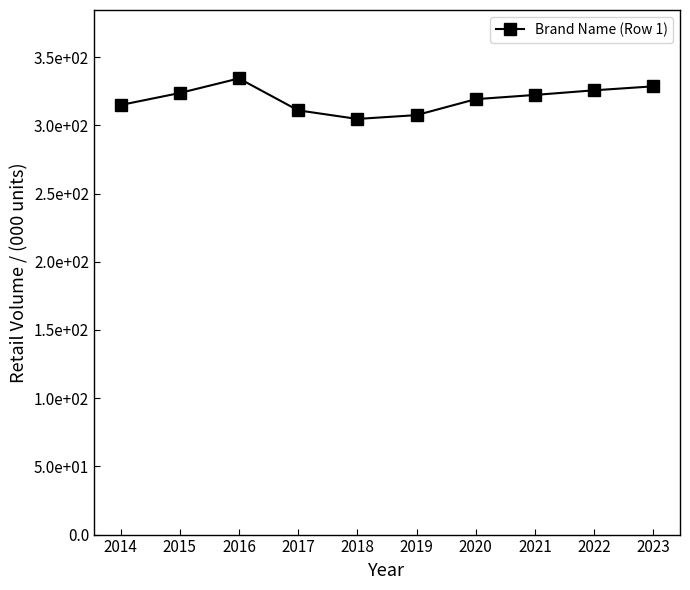

At which category does the chart reach its minimum across all series?

2018